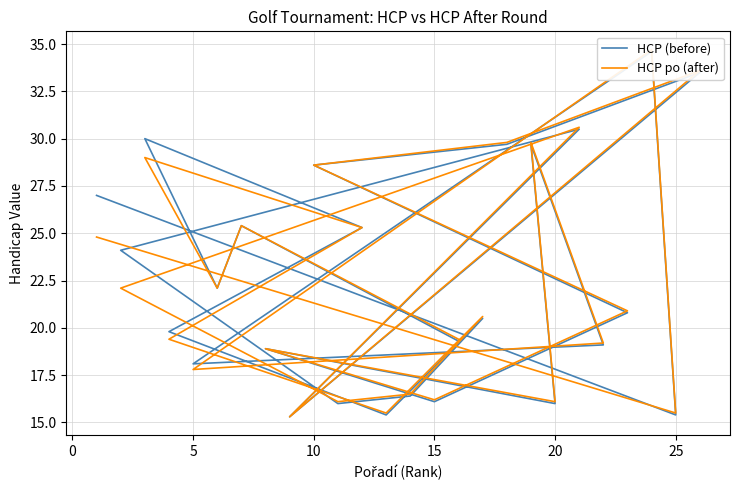

Which has a higher value, 15 or 20?

20